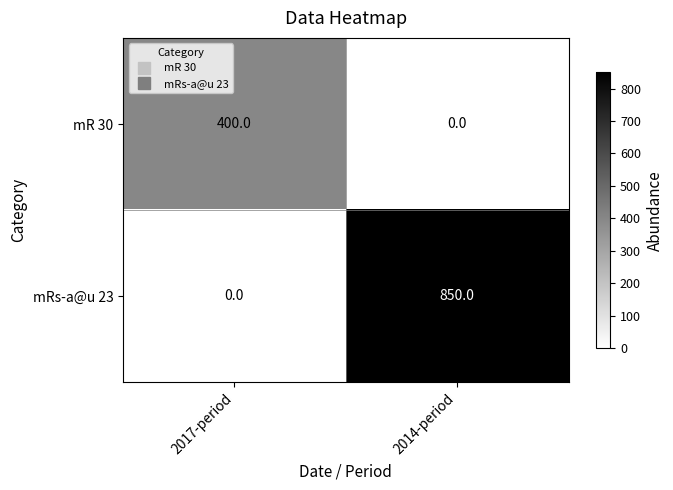

Where is mRs-a@u 23 nearest to the value 425?

2017-period